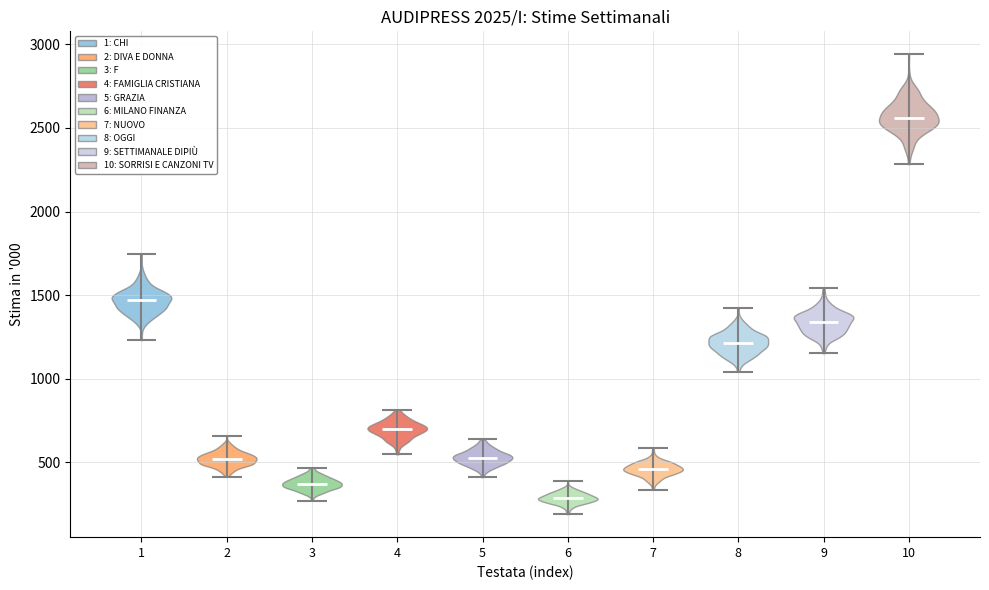

Reading left to right, read every violin against the y-axis: where its median line is, and the lowest and highest points it reaches. The values are not printed on the chart, so give them approximately, as read against the axis.

1: median line 1450, lowest point 1250, highest point 1750
2: median line 500, lowest point 400, highest point 650
3: median line 350, lowest point 250, highest point 450
4: median line 700, lowest point 550, highest point 800
5: median line 550, lowest point 400, highest point 650
6: median line 300, lowest point 200, highest point 400
7: median line 450, lowest point 350, highest point 600
8: median line 1200, lowest point 1050, highest point 1400
9: median line 1350, lowest point 1150, highest point 1550
10: median line 2550, lowest point 2300, highest point 2950